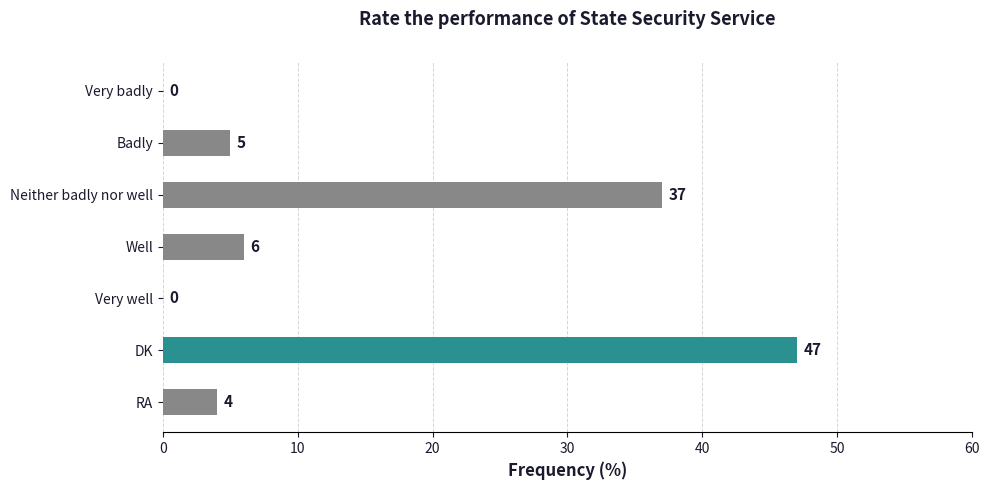

What is the sum of the values at Well and RA?

10